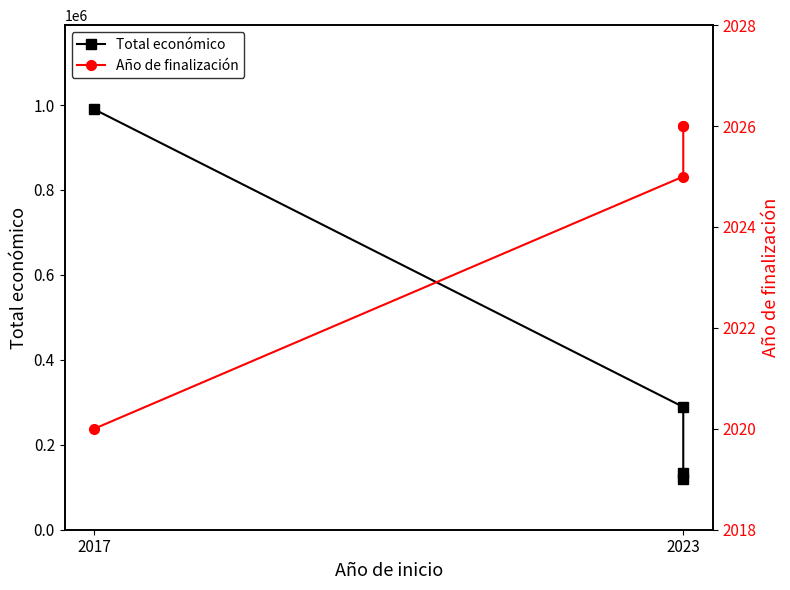

Is it true that Total económico equals 207611 at 2023?

False